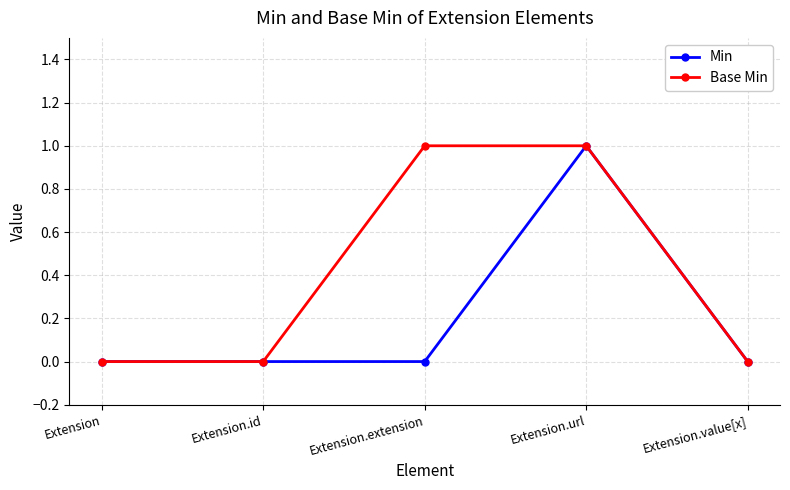

Rank the series by their average value, from lowest to highest.

Min, Base Min